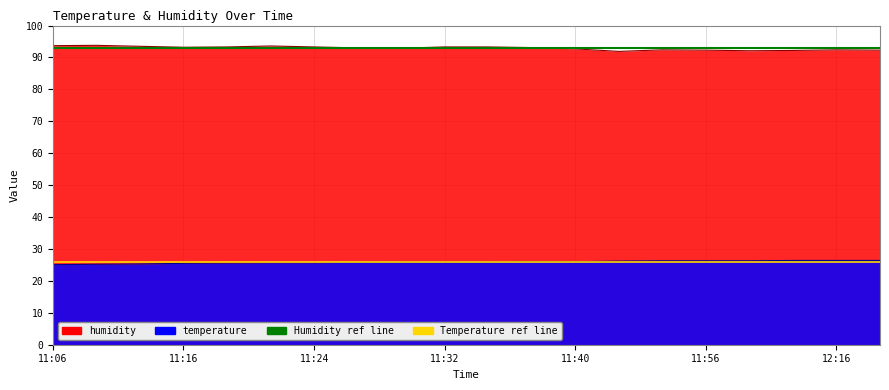

True or false: humidity and temperature intersect in this chart.

False